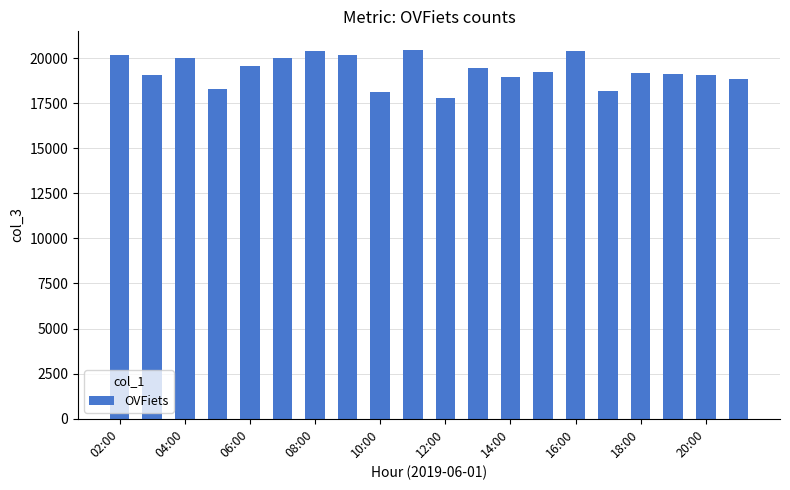

What is the value of the 20th bar from the left?

18846